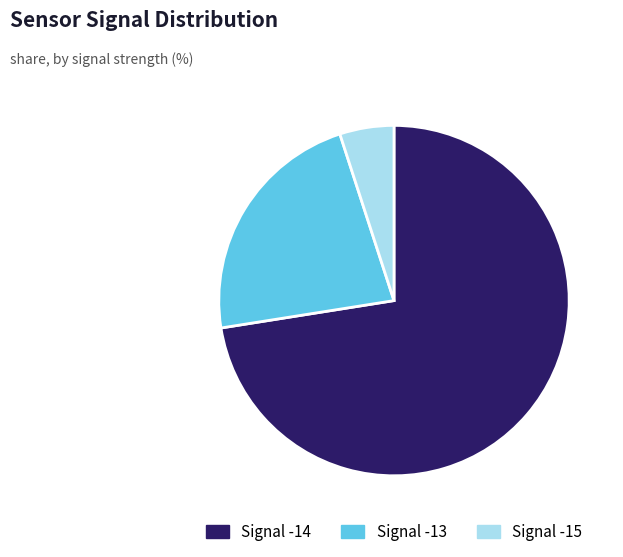

How many segments does this pie chart have?

3